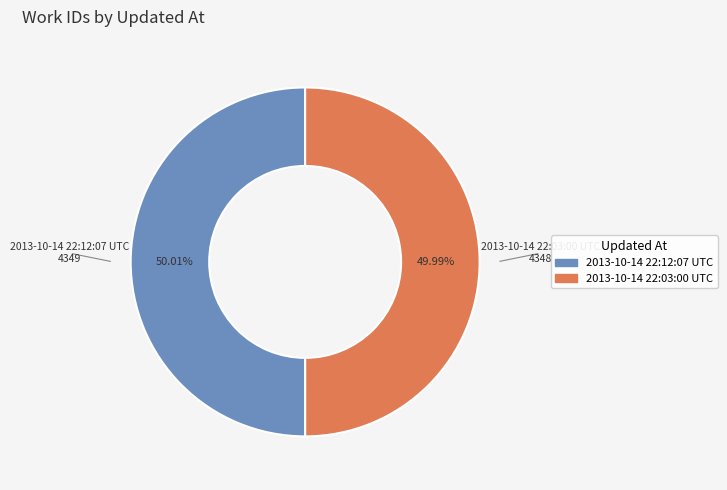

What percentage is the 2013-10-14 22:03:00 UTC slice, to the nearest percent?

50%